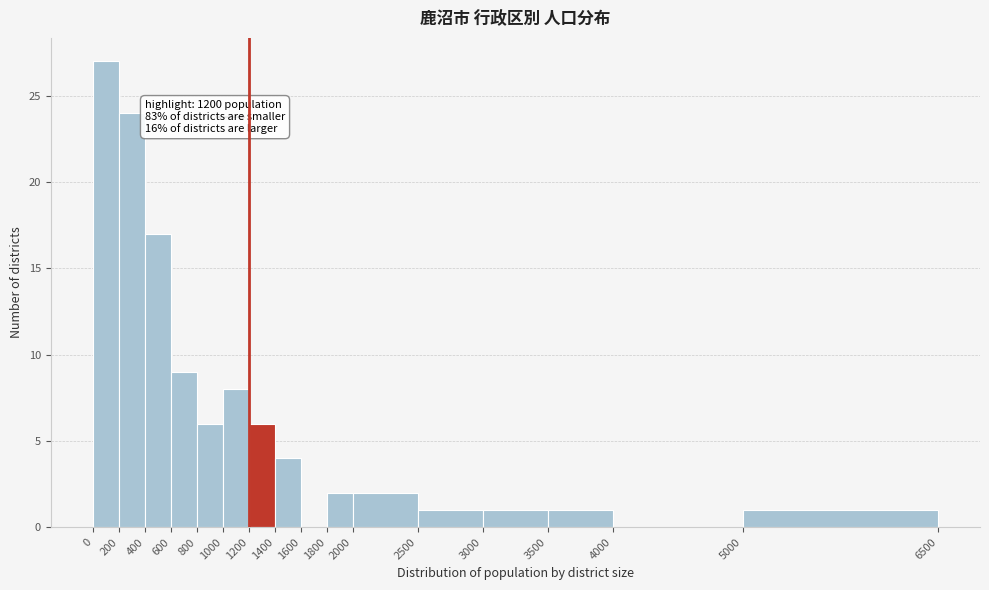

Over which range of the x-axis is the bar tallest?

0 to 200